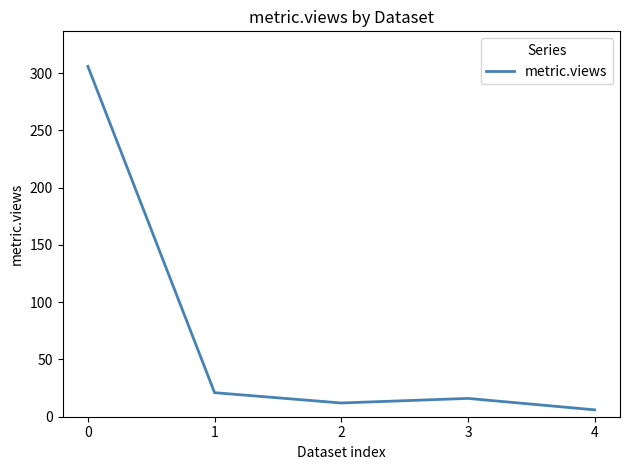

List the labels in order of value, smallest first.

4, 2, 3, 1, 0